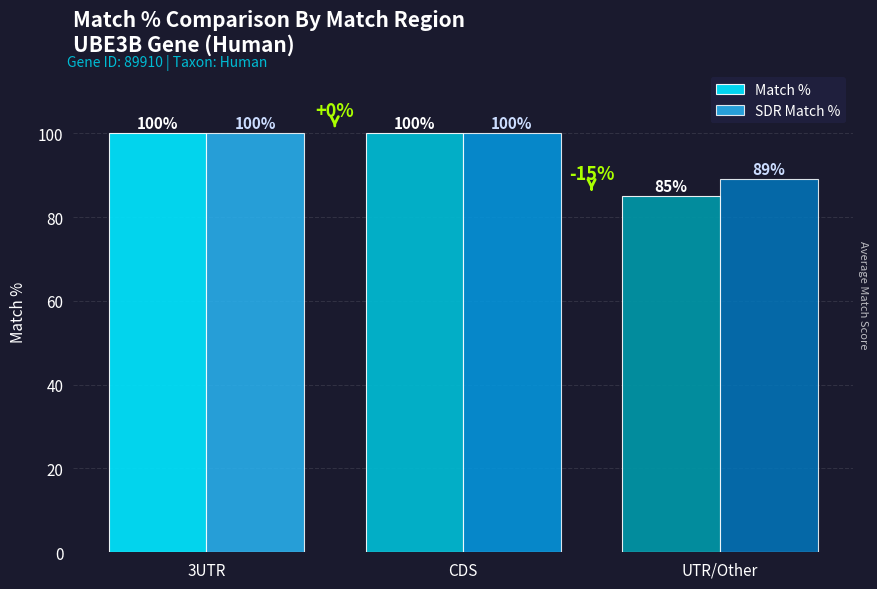

How many values in the SDR Match % series are below 100?

1